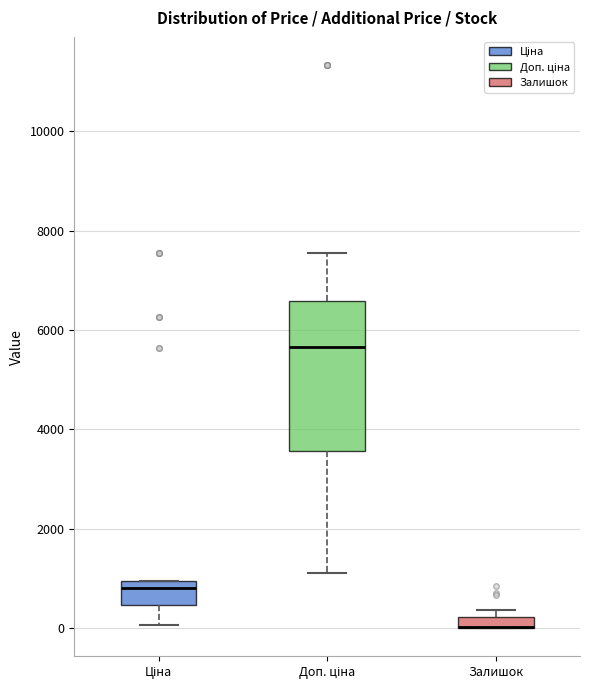

Where is the lower edge of the box for Доп. ціна on the y-axis? The values are not printed on the chart, so give them approximately, as read against the axis.

3600